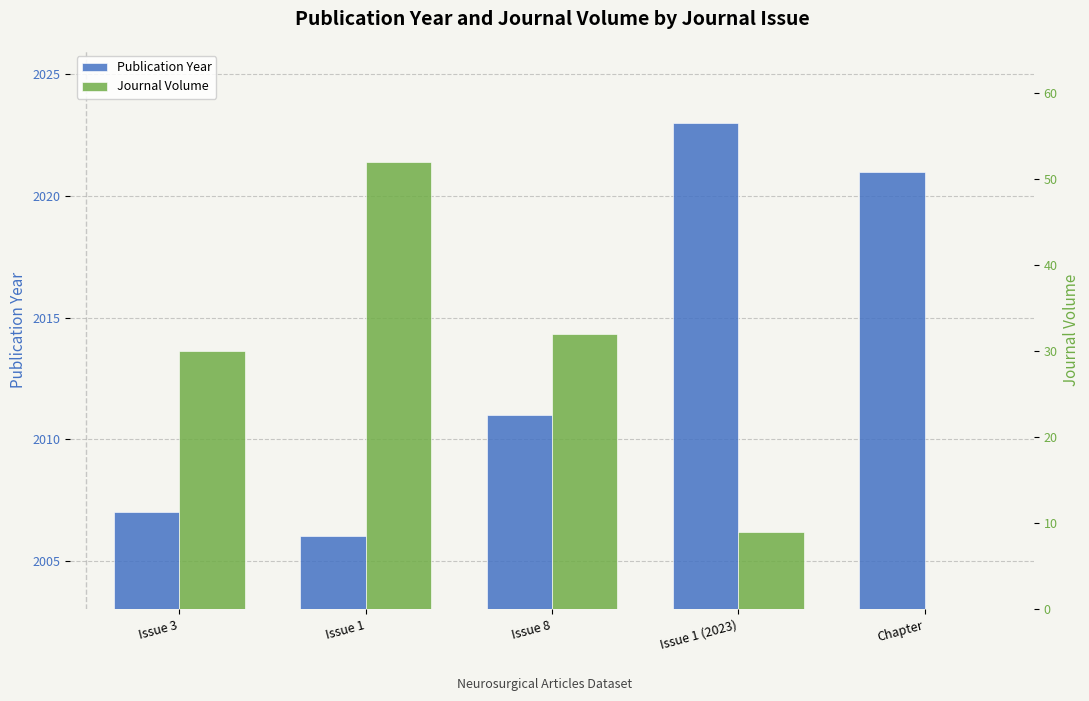

Which category has the highest value across all series?

Issue 1 (2023)